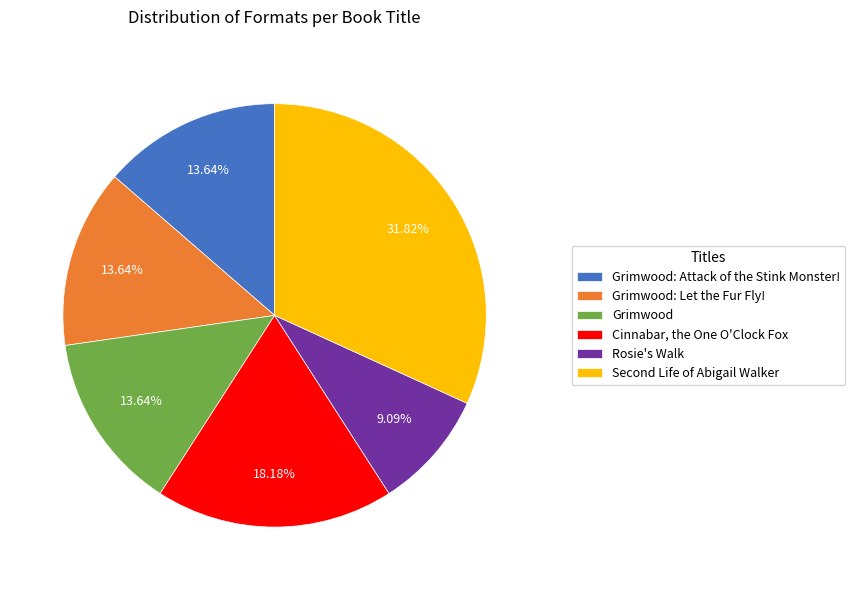

Does Grimwood represent more than half of the total?

No